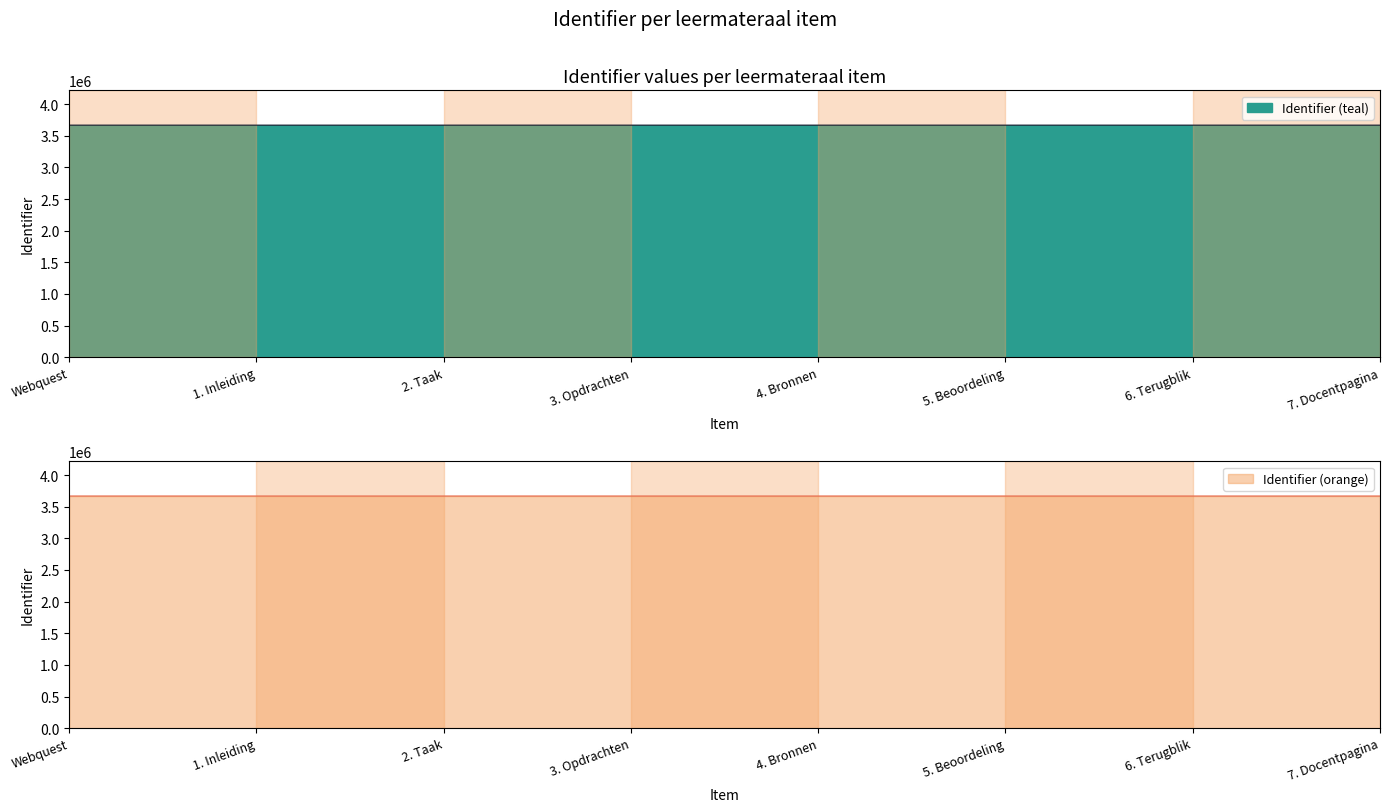

The chart shows a value of 3668330 at 4. Bronnen. True or false?

True